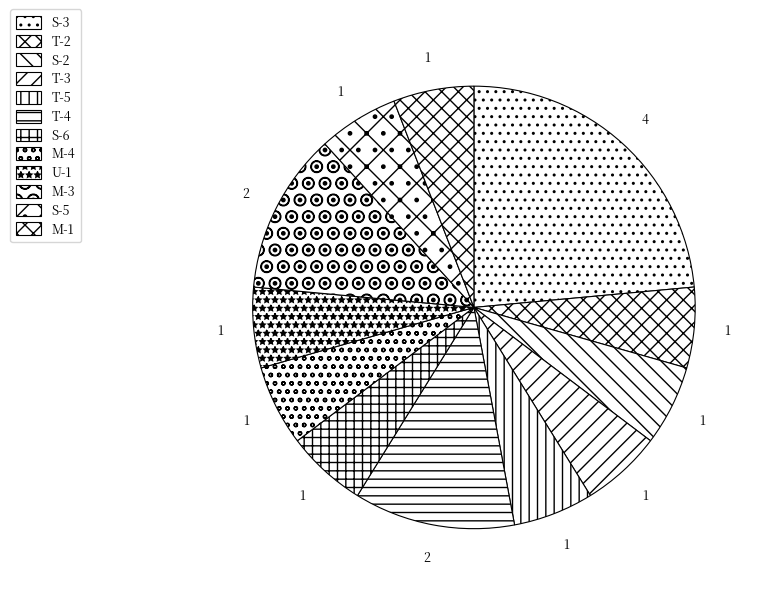

Which slice is the smallest?

T-2